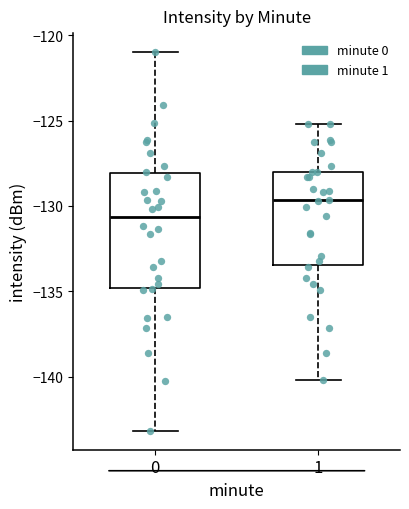

Where is the upper edge of the box at x = 0 on the y-axis? The values are not printed on the chart, so give them approximately, as read against the axis.

-128.0